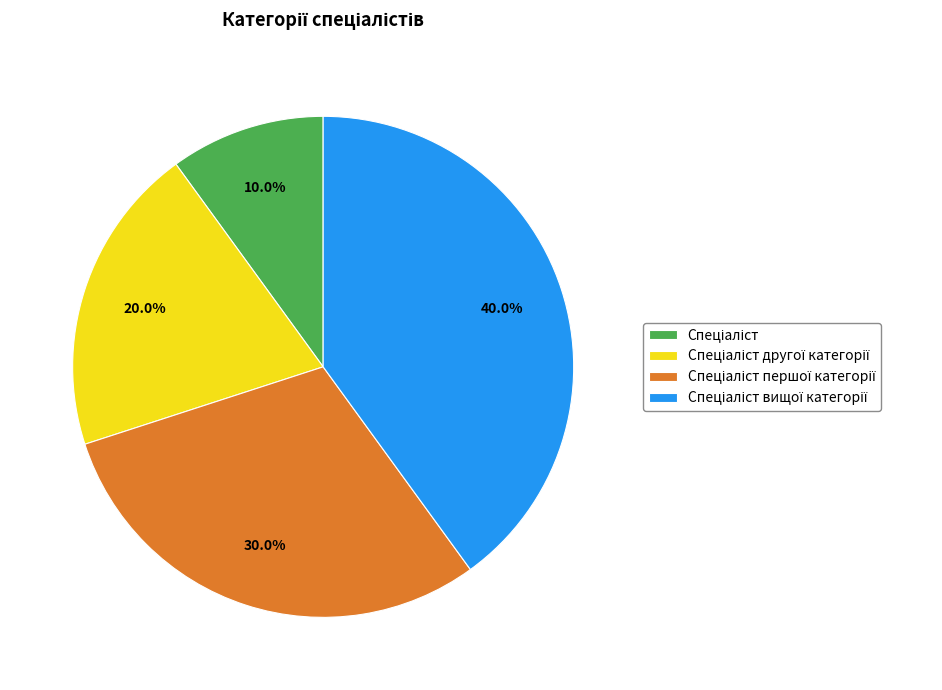

Is there a majority slice in this chart?

No